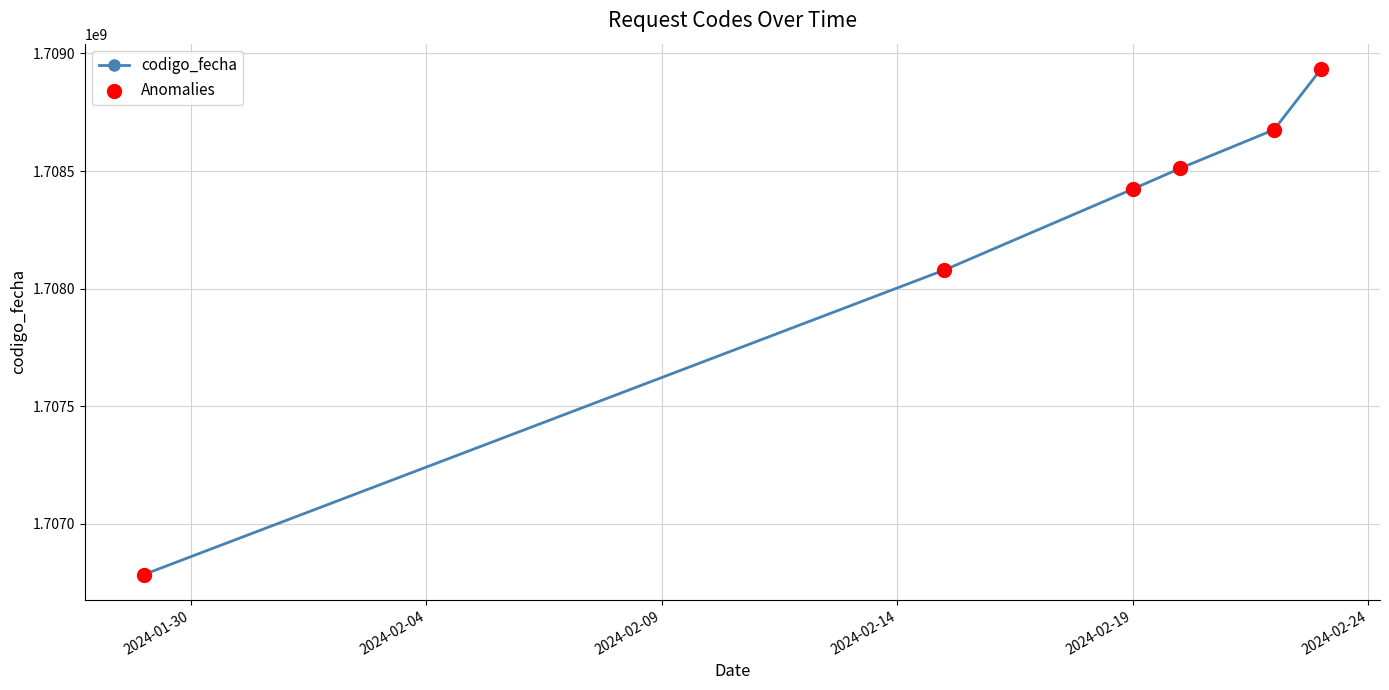

What is the average value?

1708234508